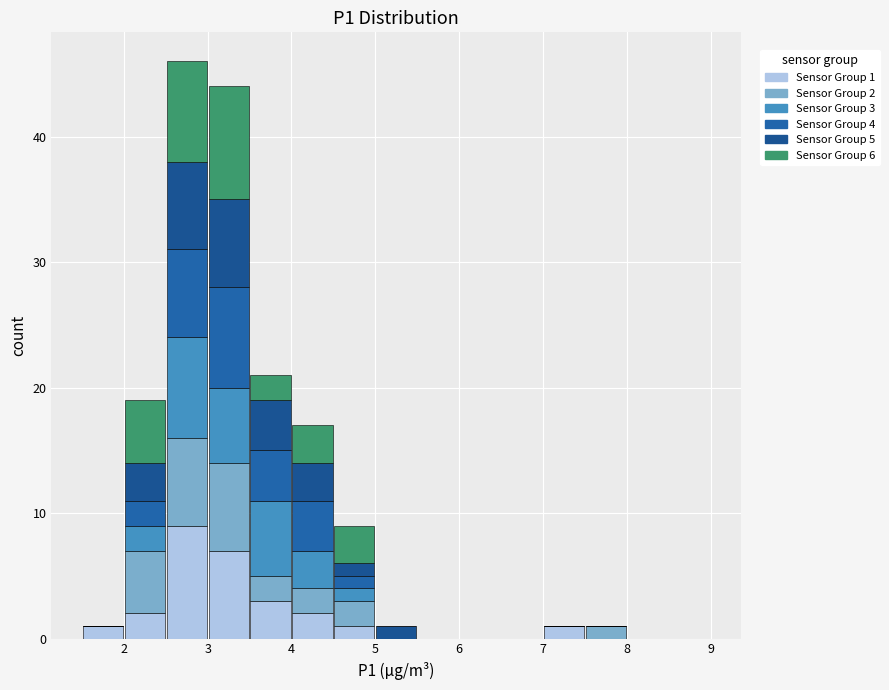

Which range on the x-axis has the tallest stacked bar (by total height)?

2.5 to 3.0